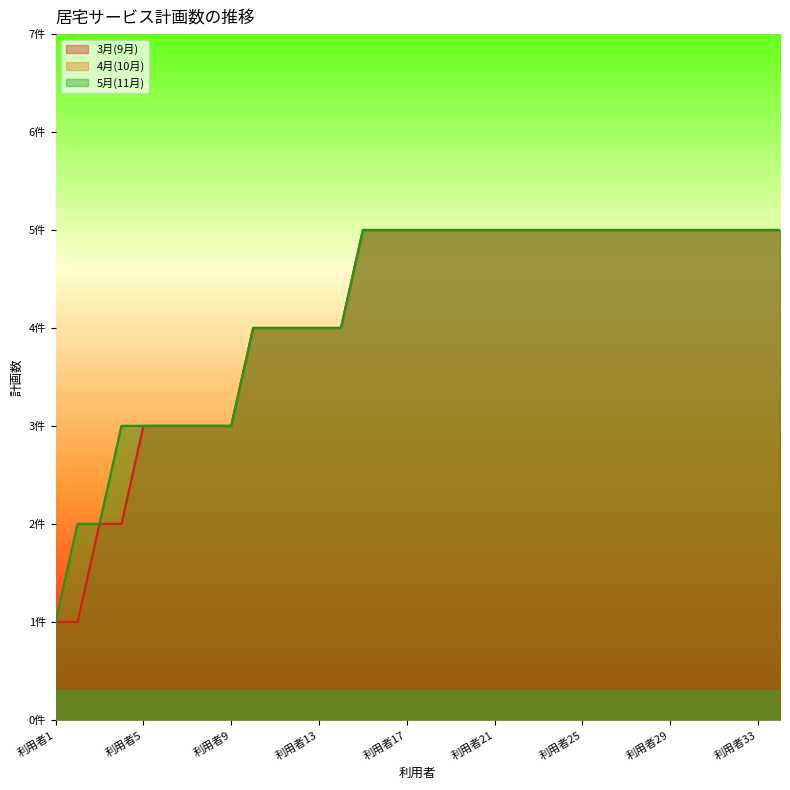

Between 利用者17 and 利用者18, which series saw the biggest shift?

3月(9月)